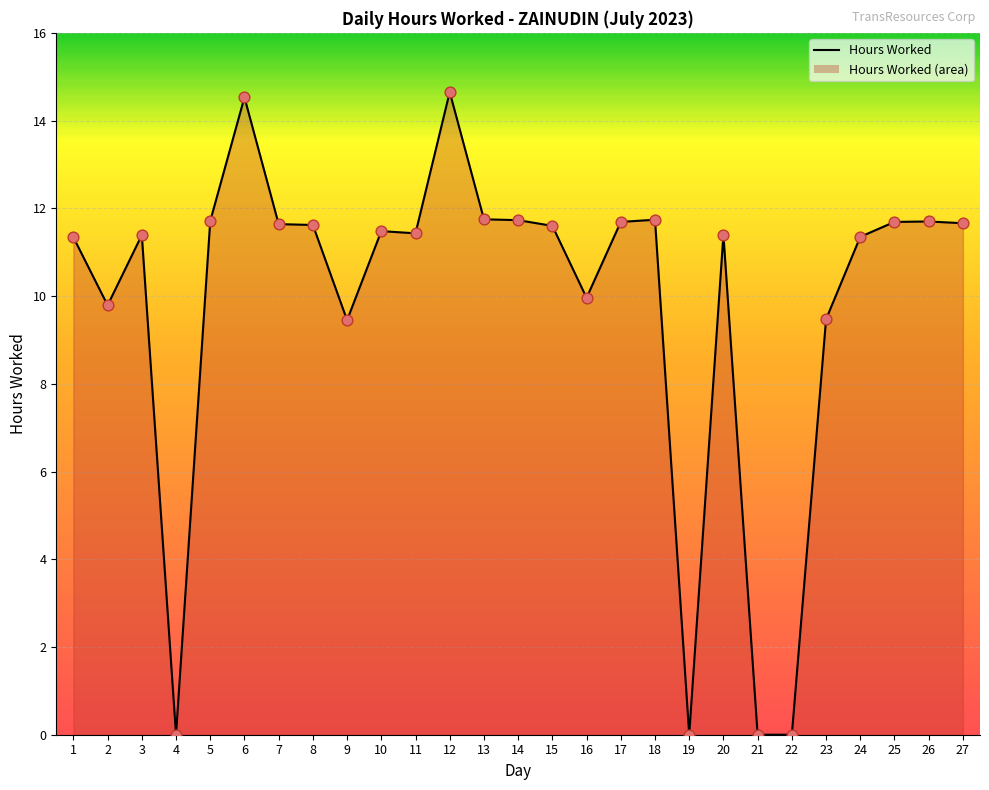

Which has a higher value, 12 or 3?

12